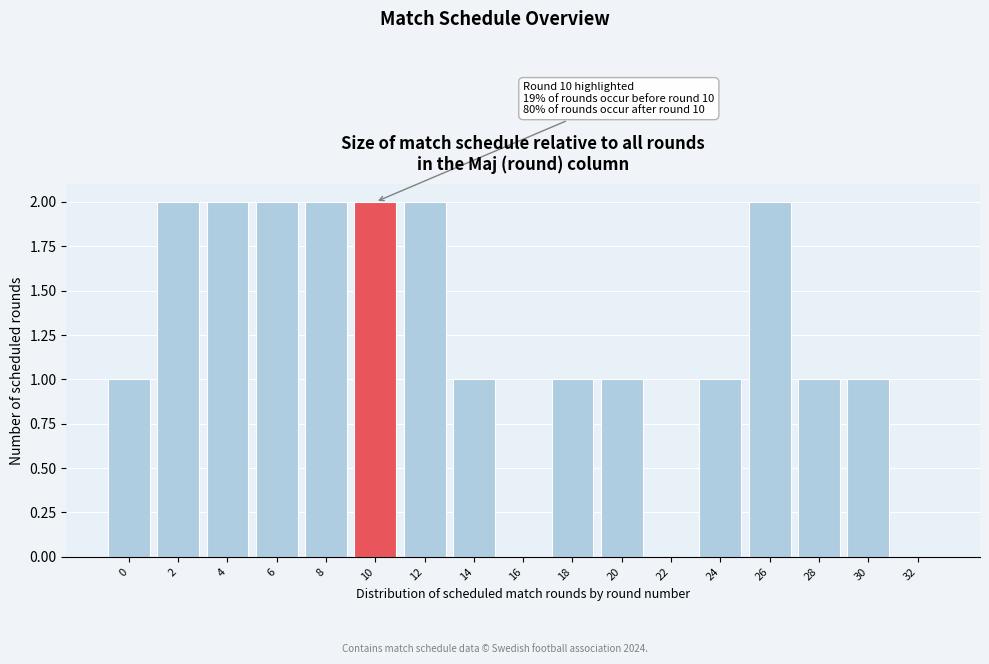

Reading left to right, list all the values displayed in this chart.

0=1	2=2	4=2	6=2	8=2	10=2	12=2	14=1	16=0	18=1	20=1	22=0	24=1	26=2	28=1	30=1	32=0